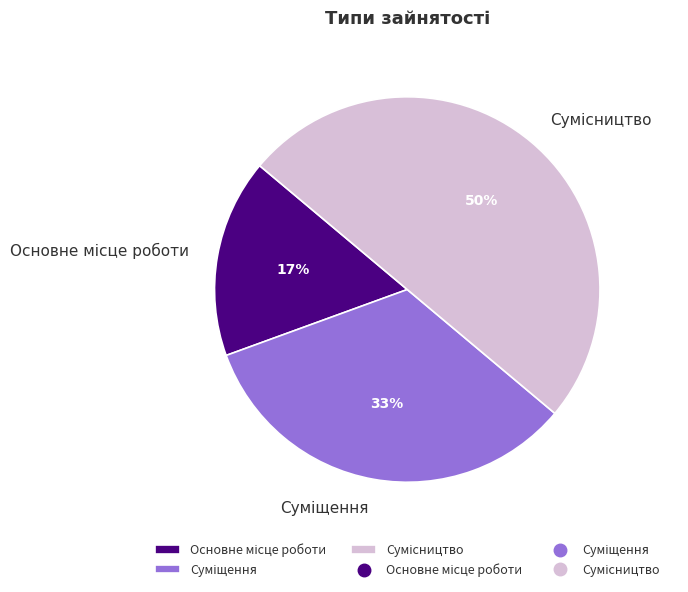

To the nearest percent, what is the average slice percentage?

33%